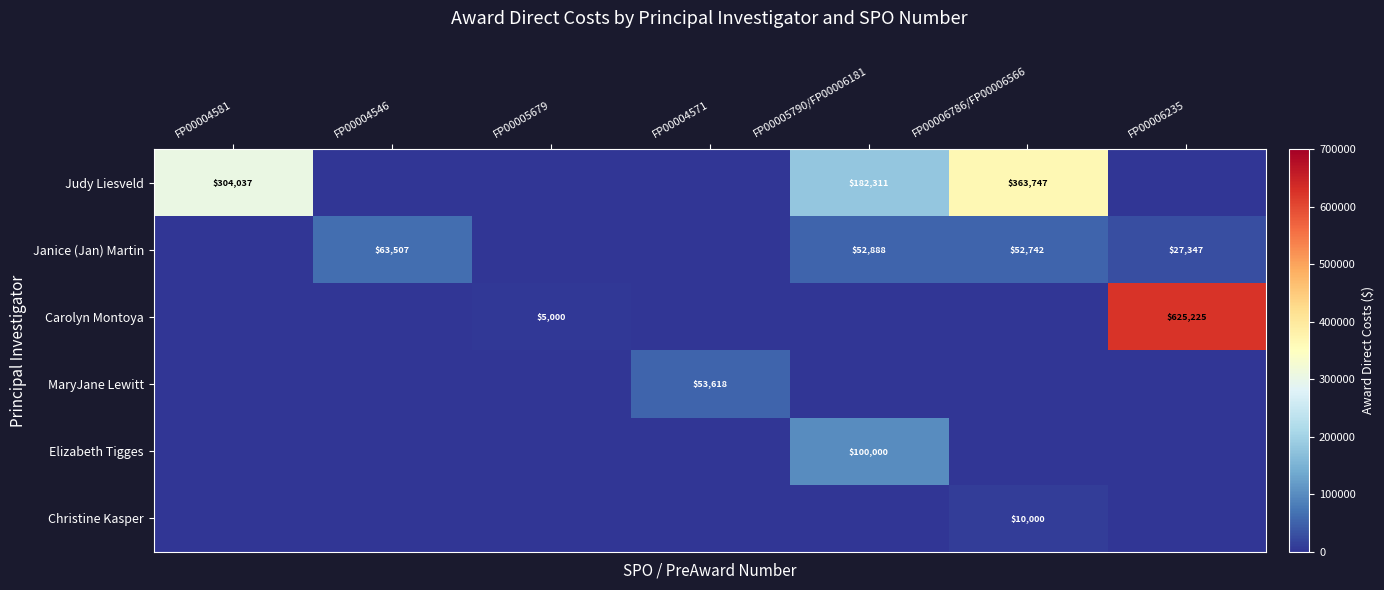

What is the highest value of the Judy Liesveld series?

363747